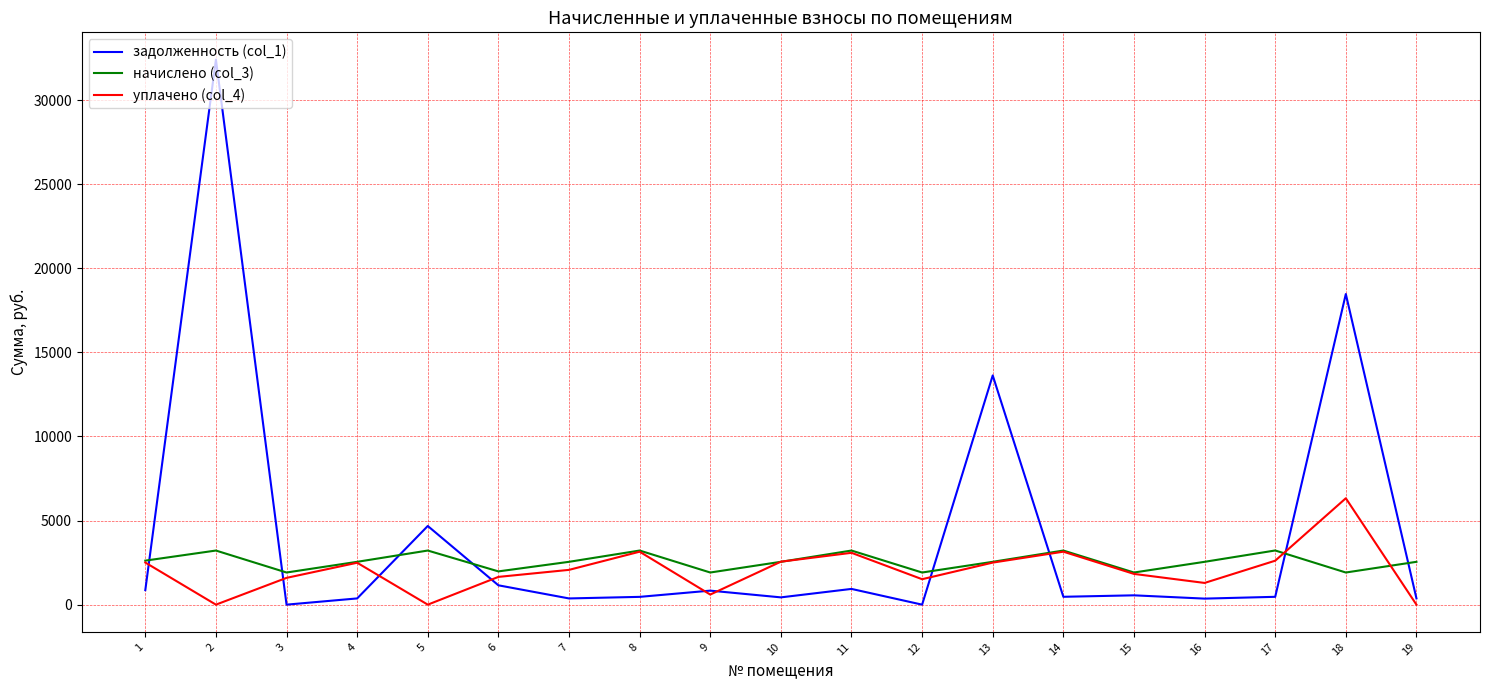

Read the начислено (col_3) value at 1.

2616.9